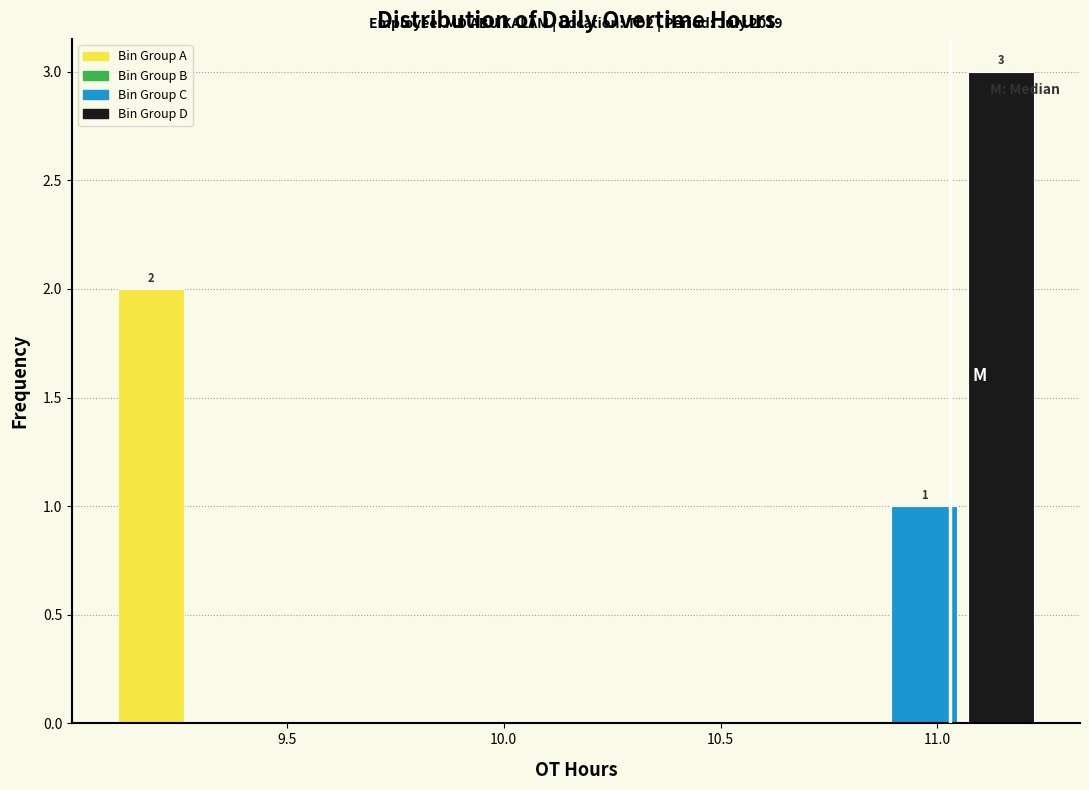

Around what value on the x-axis is the tallest bar? Give the approximate position of its centre, as read against the axis.

11.15